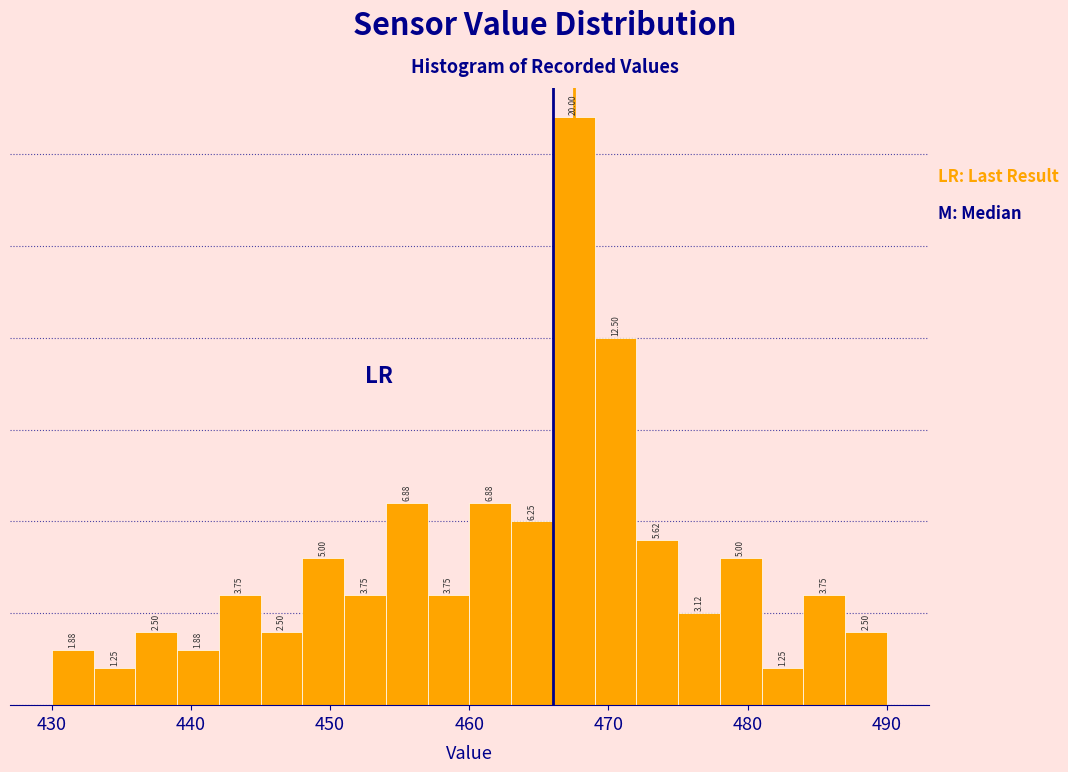

Read against the x-axis, roughly where is the centre of the tallest bar?

468